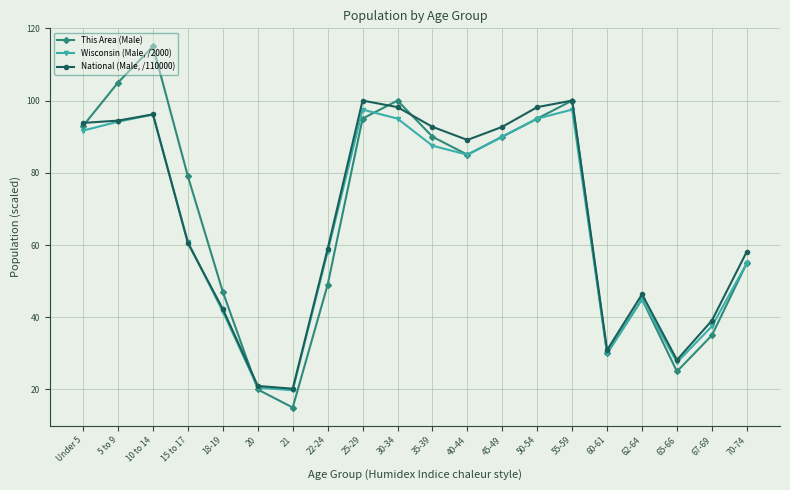

The This Area (Male) series shows 15.0 at 21. True or false?

True